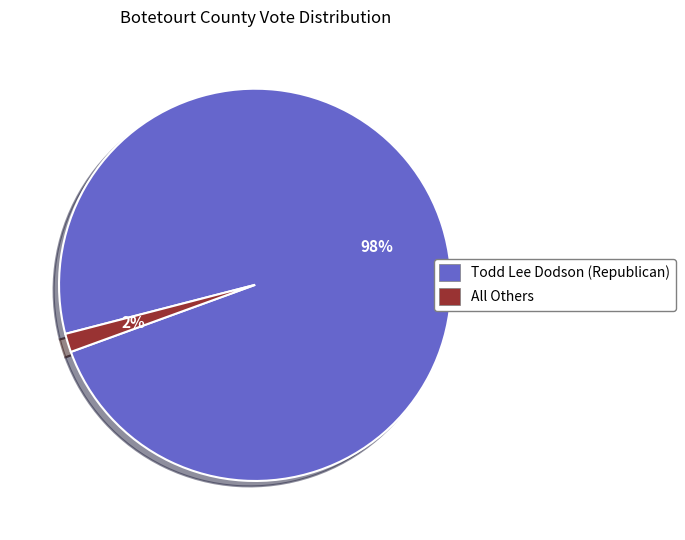

How many segments does this pie chart have?

2